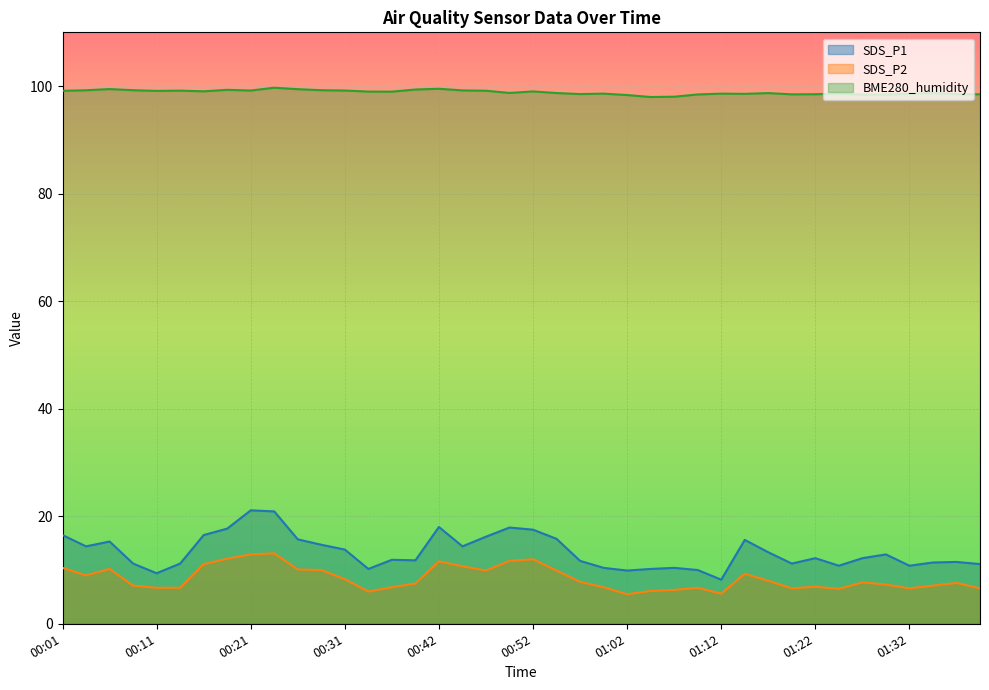

Does the chart display data point markers on the line(s)?

No